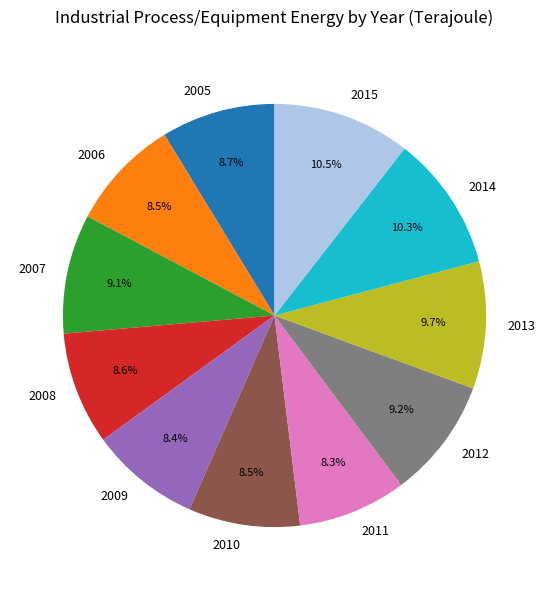

To the nearest percent, what is the average slice percentage?

9%